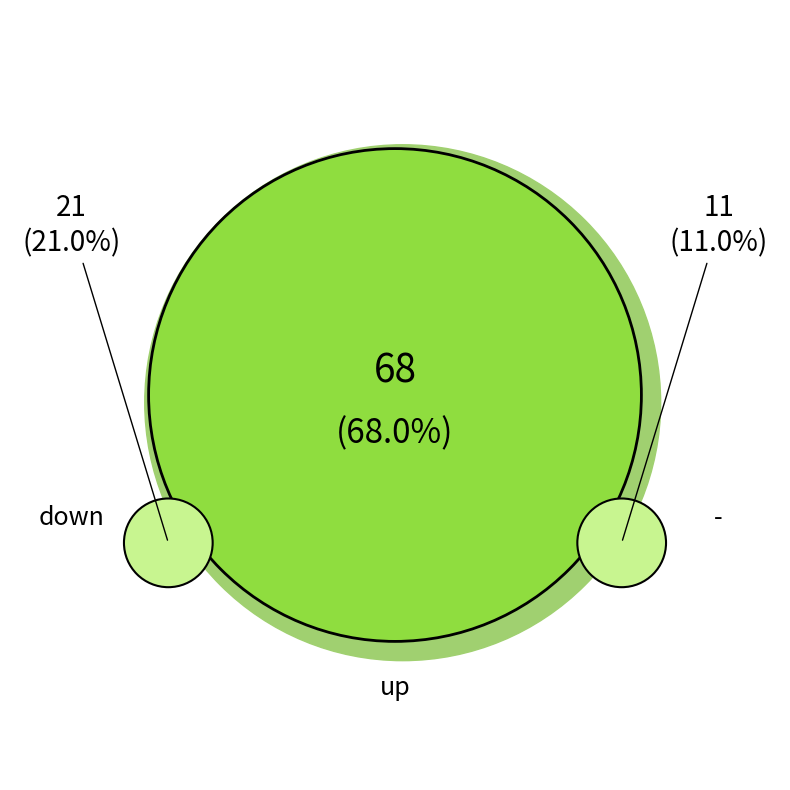

How many slices are in this pie chart?

3